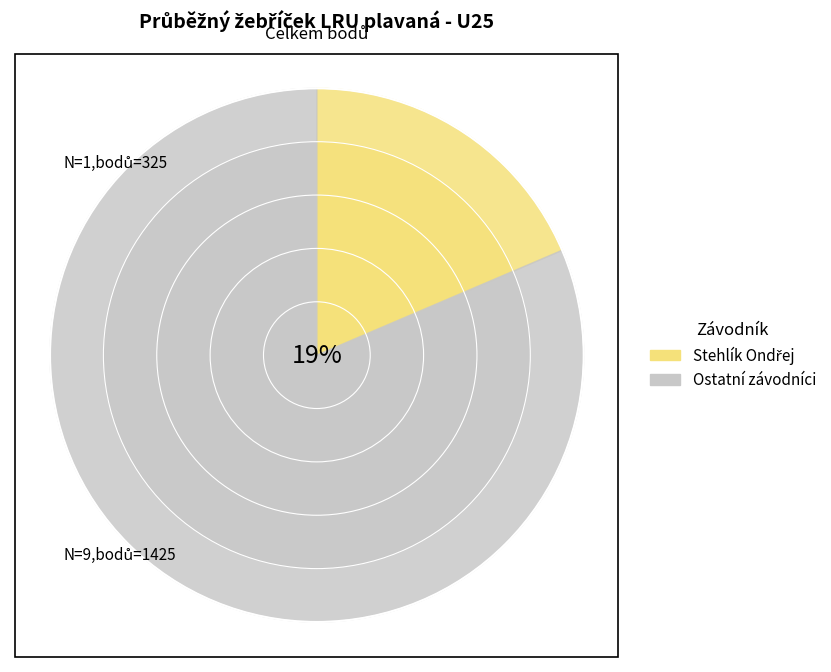

How many segments does this pie chart have?

10